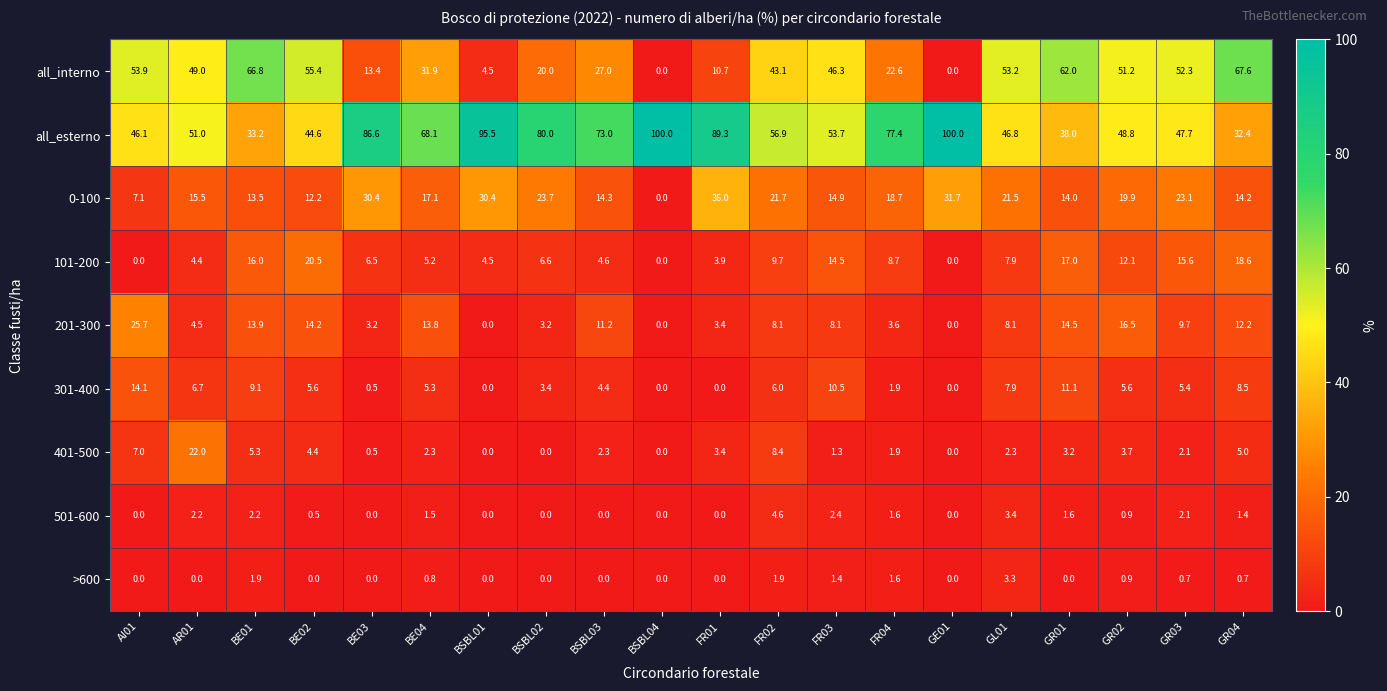

What is the difference between the maximum and minimum values in the 301-400 series?

14.1